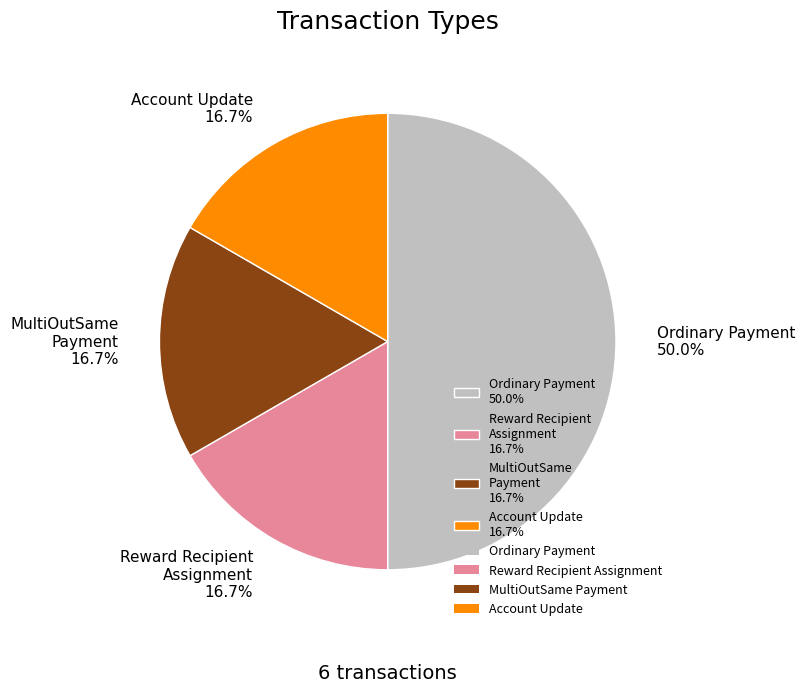

How many slices are in this pie chart?

4